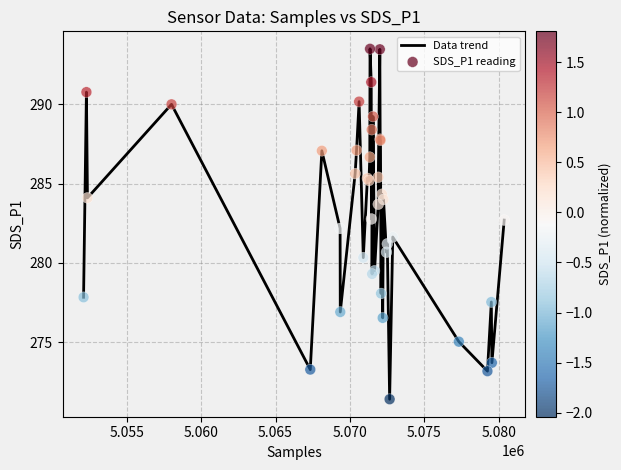

What is the greatest value displayed?

293.5